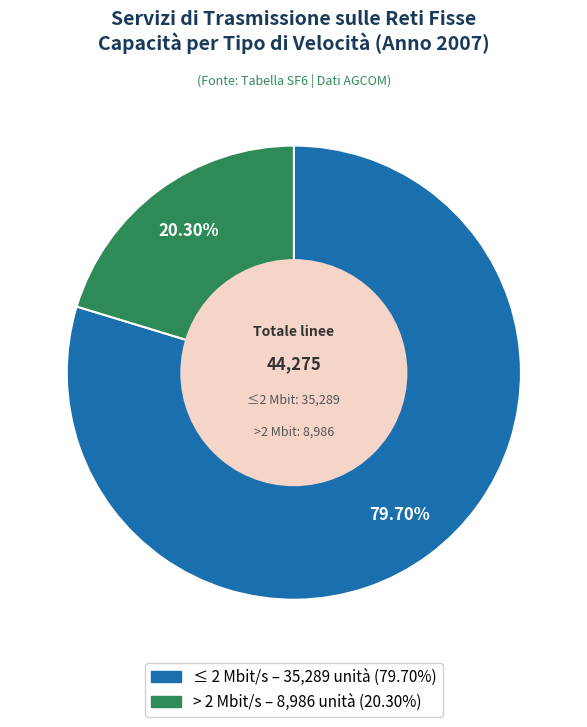

How many slices are in this pie chart?

2